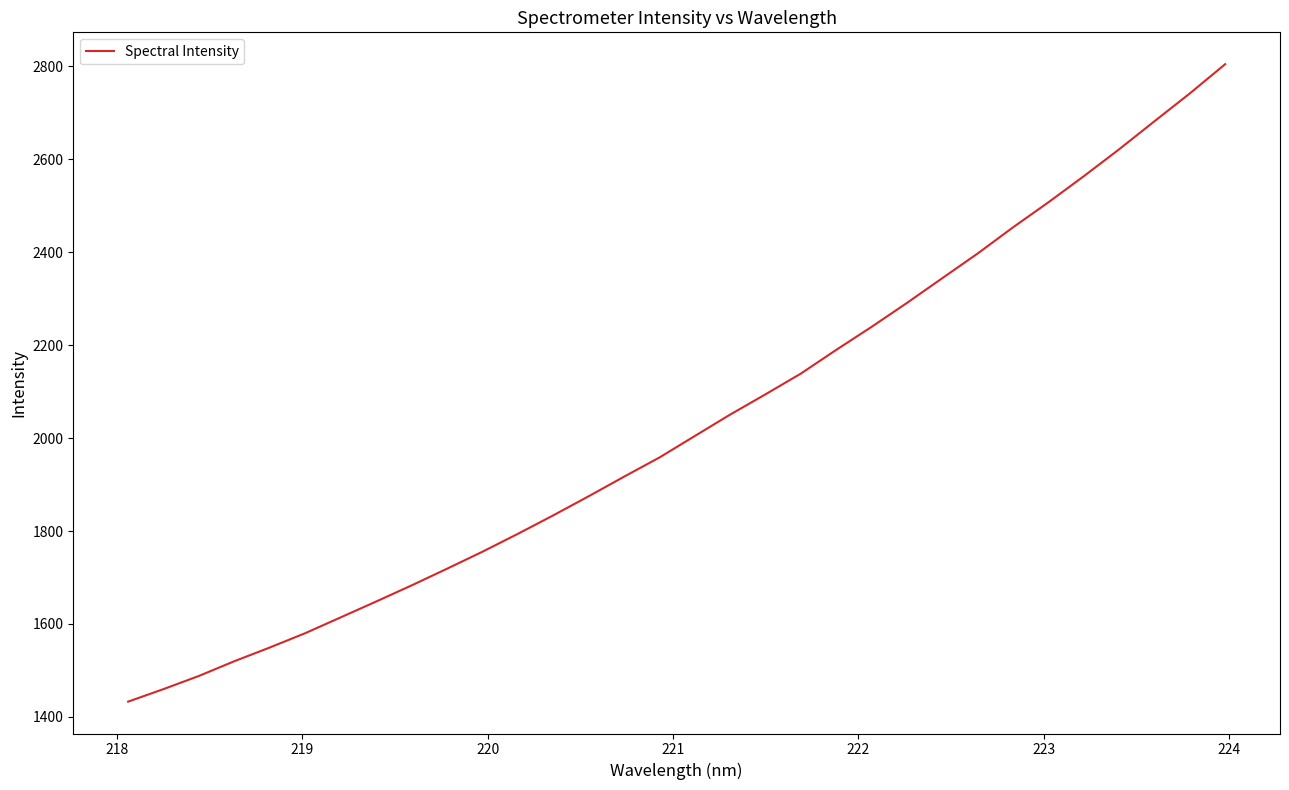

What is the difference between the maximum and minimum values?

1372.0